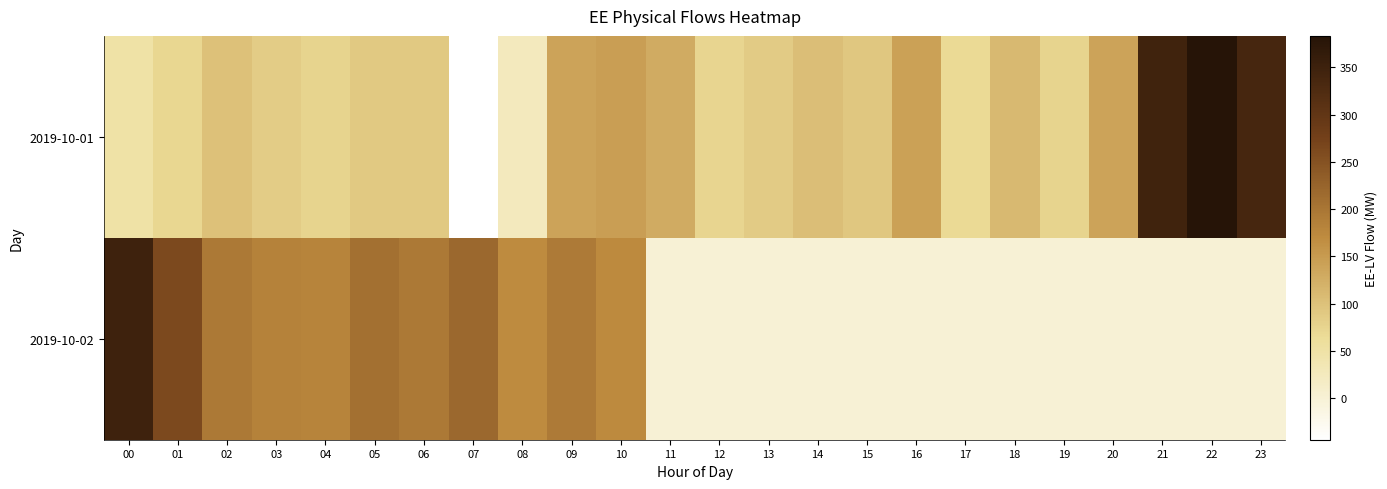

Count the number of categories in the chart.

24